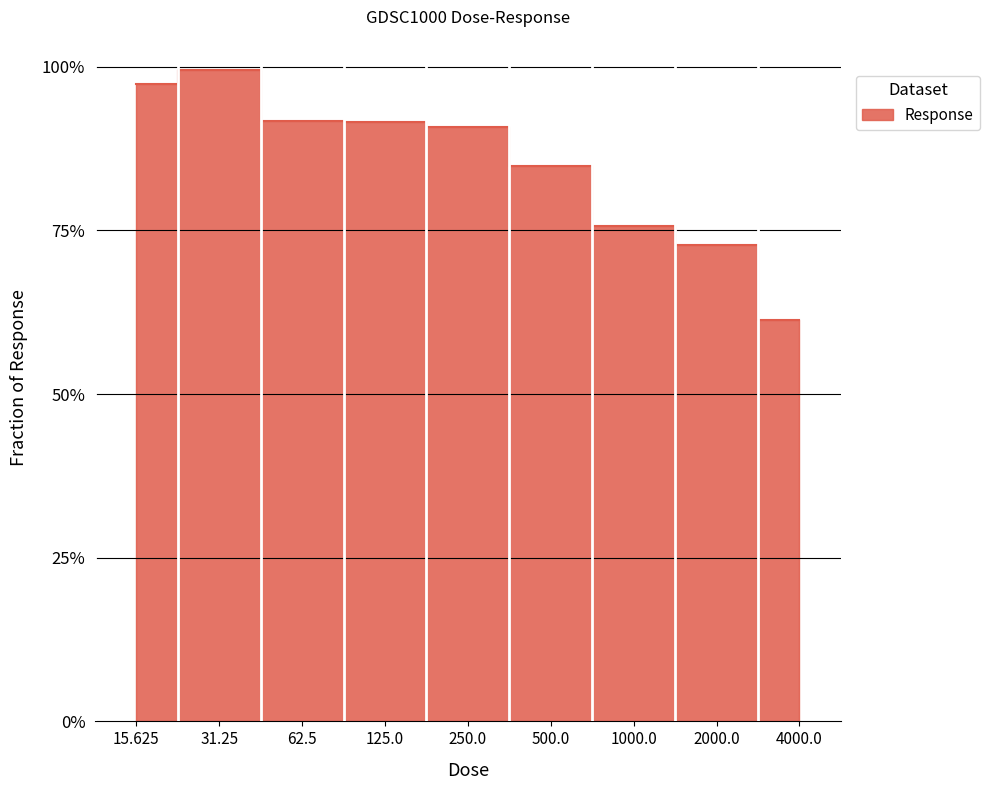

The value at 15.625 is 0.4. True or false?

False